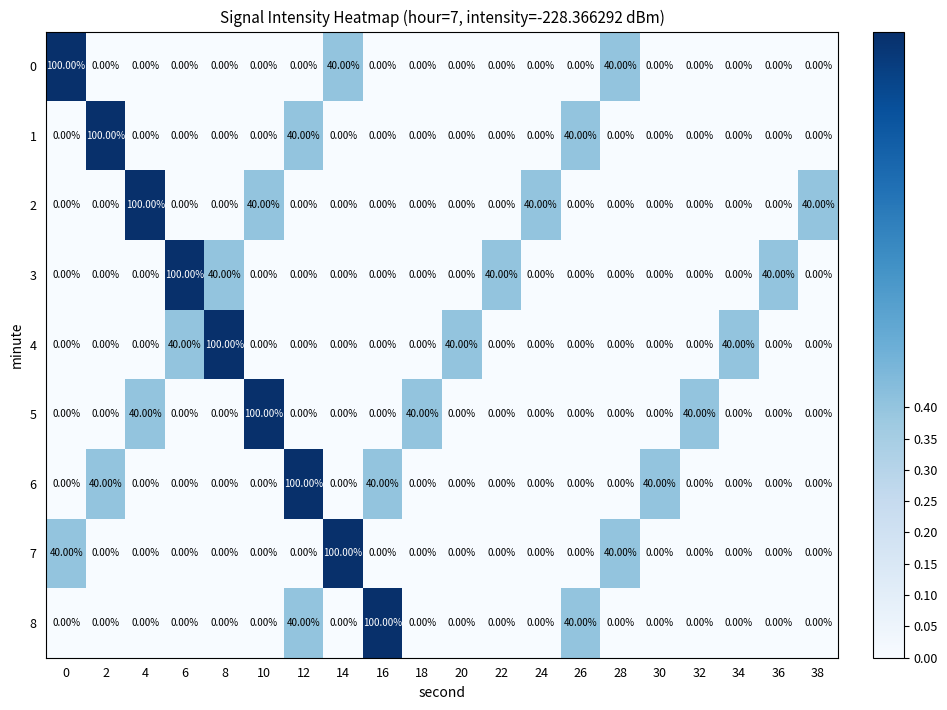

How many series are shown in this chart?

9